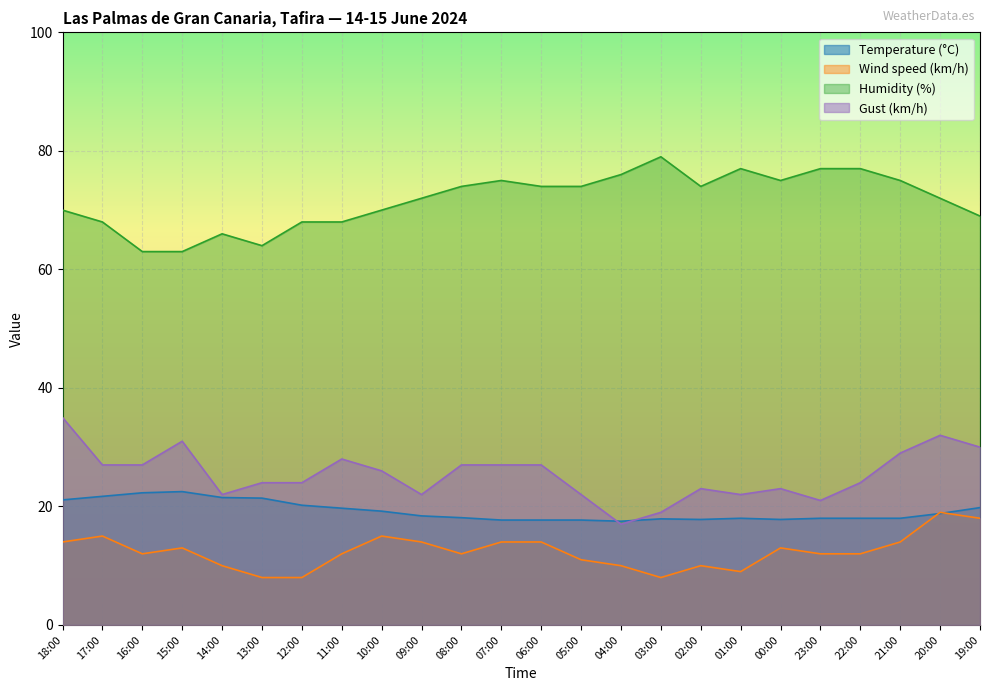

True or false: Temperature (°C) has more than 0 interior local peaks.

True